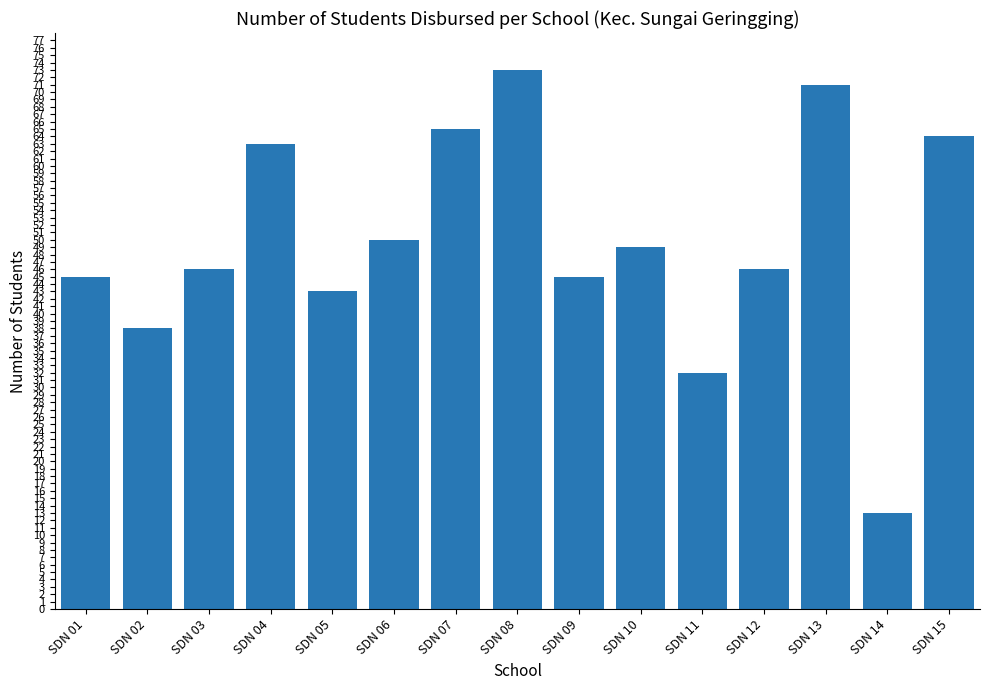

Where is the data nearest to the value 43?

SDN 05